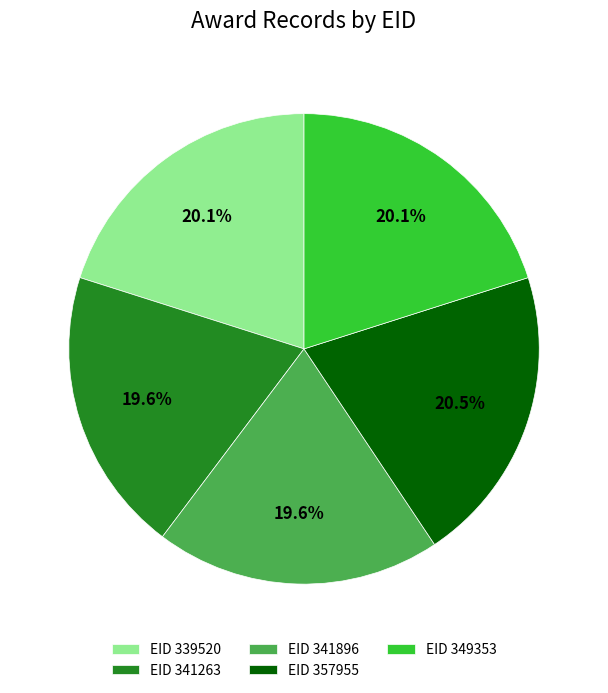

Count the number of slices in the pie.

5